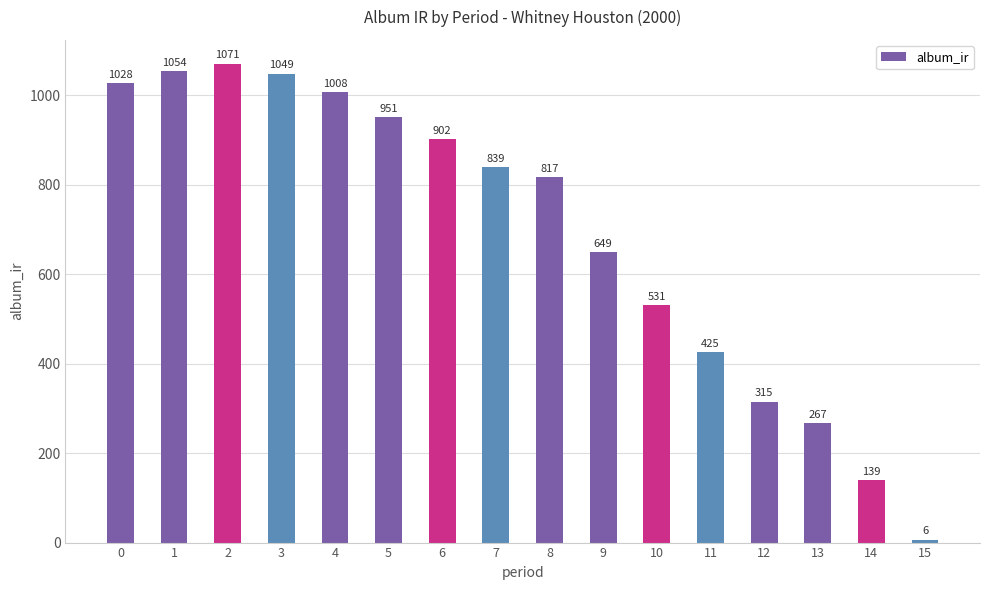

True or false: the data shows 1049.0 at 3.

True